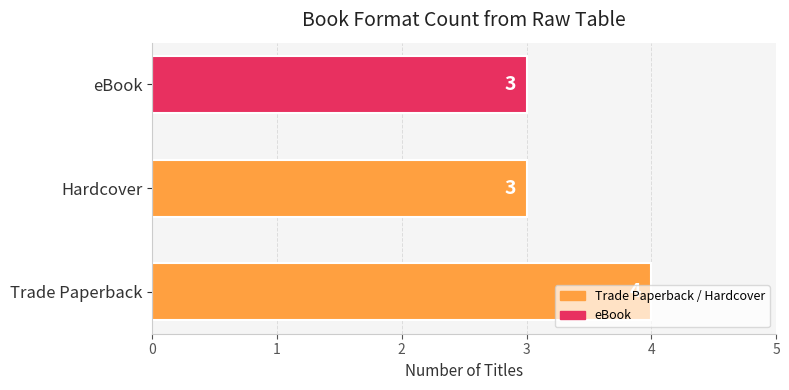

What is the sum of the values at Hardcover and eBook?

6